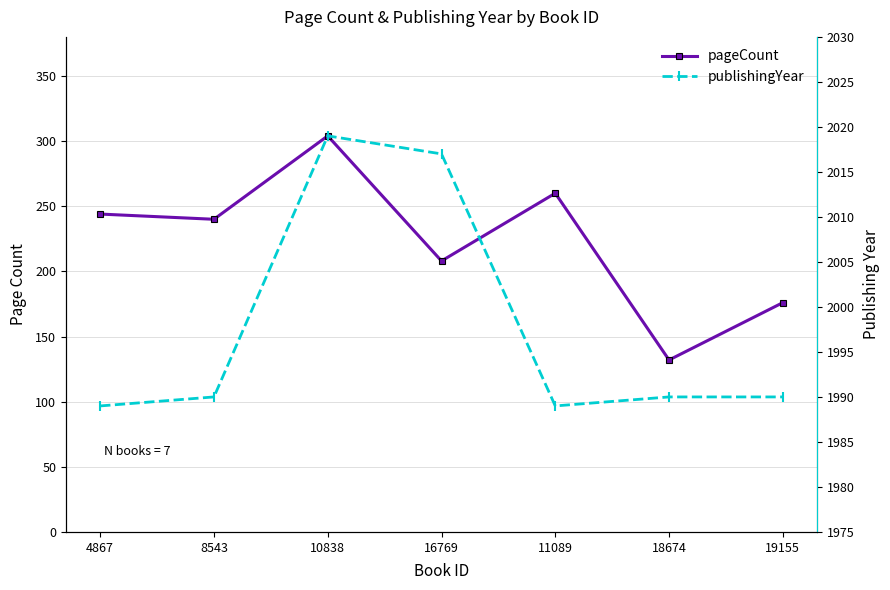

Reading left to right, what are all the values shown in this chart?

pageCount: 244	240	304	208	260	132	176
publishingYear: 1989	1990	2019	2017	1989	1990	1990